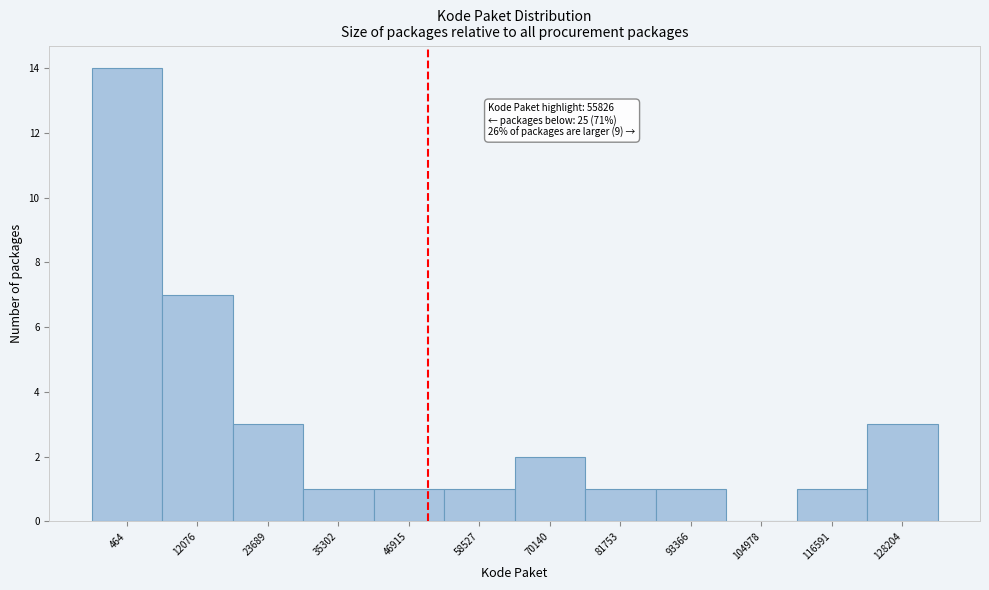

Reading left to right, transcribe all the data shown in this chart.

464=14	12076=7	23689=3	35302=1	46915=1	58527=1	70140=2	81753=1	93366=1	104978=0	116591=1	128204=3